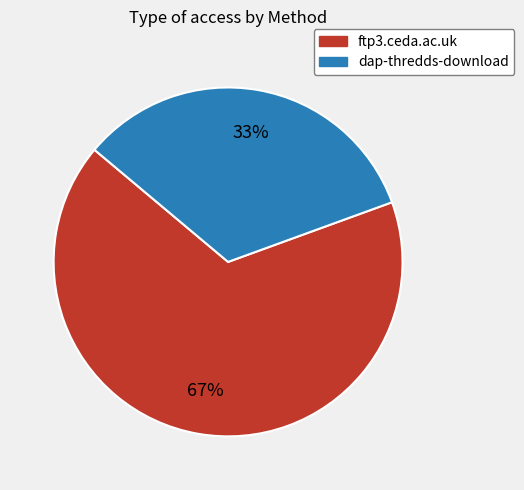

The ftp3.ceda.ac.uk slice represents 73% of the pie. True or false?

False